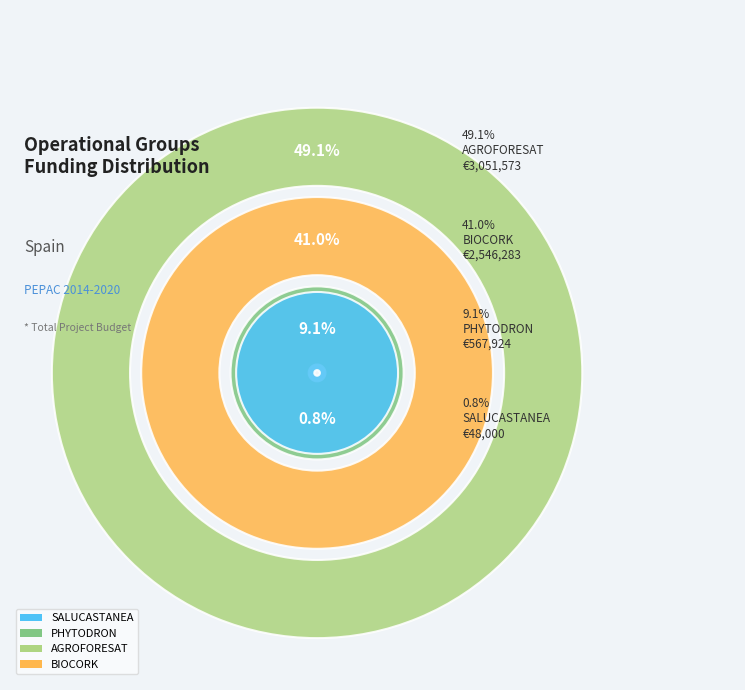

Is BIOCORK the majority of the pie?

No